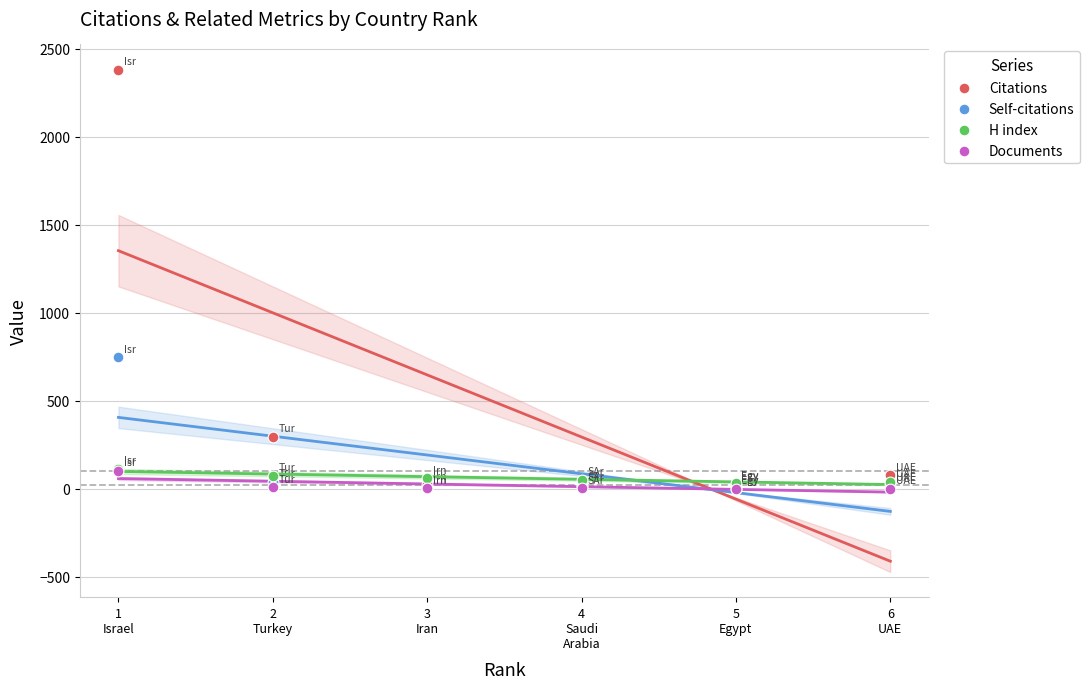

Which series has the widest spread of Y values?

Citations